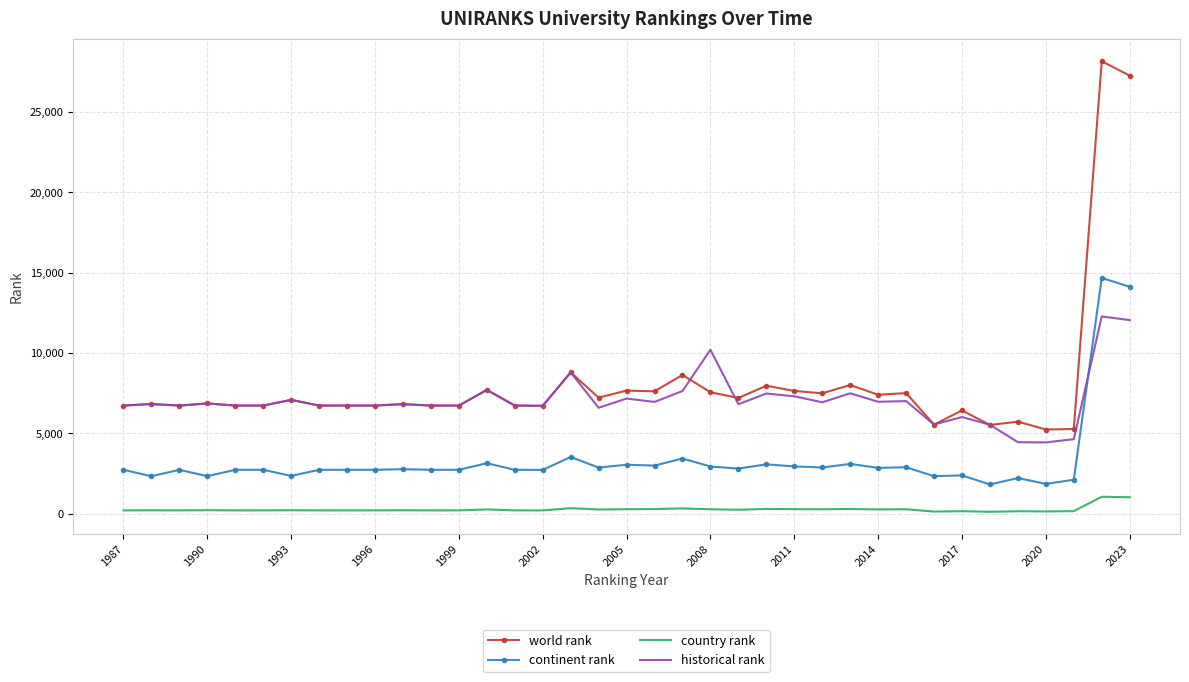

What is the sum of all continent rank values?

123656.0